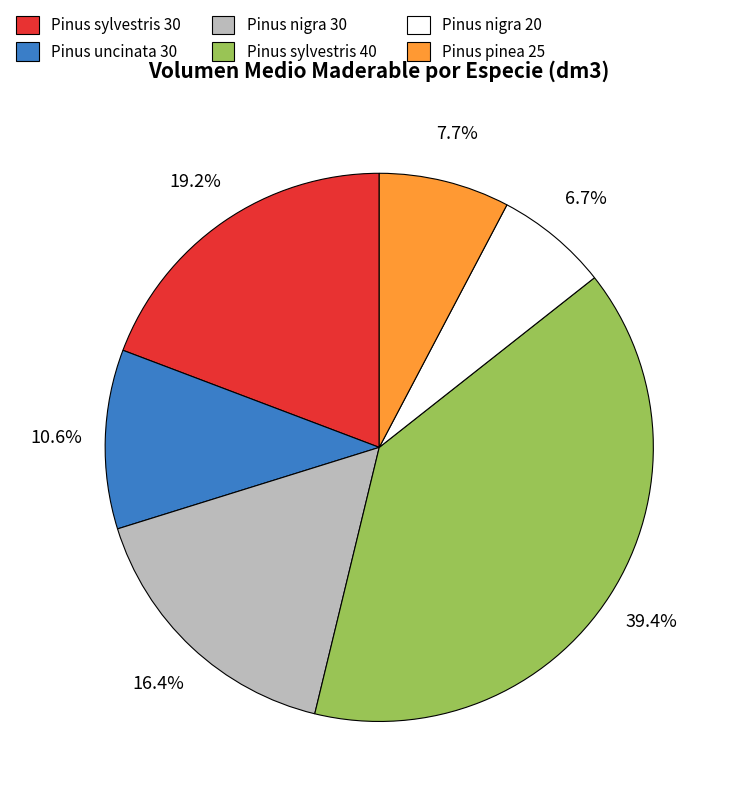

What is the smallest slice in the pie chart?

Pinus nigra 20